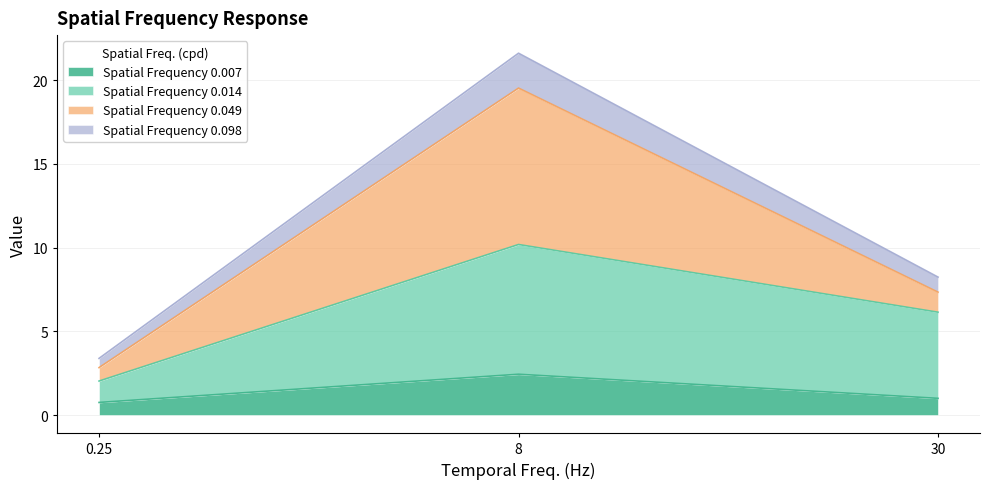

What is the total value across all series at 8?

21.6